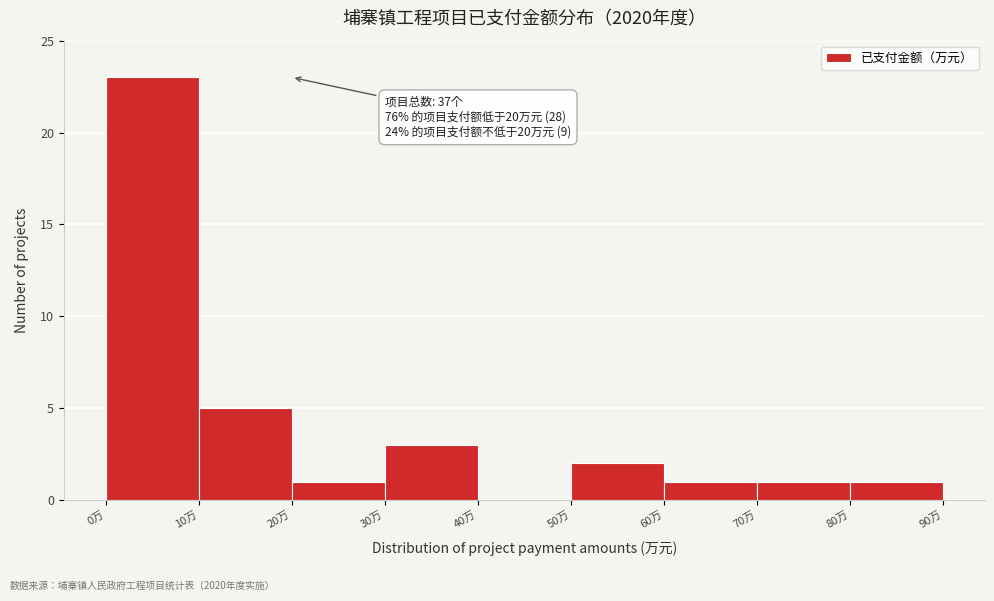

Over which range of the x-axis is the bar tallest?

0 to 10